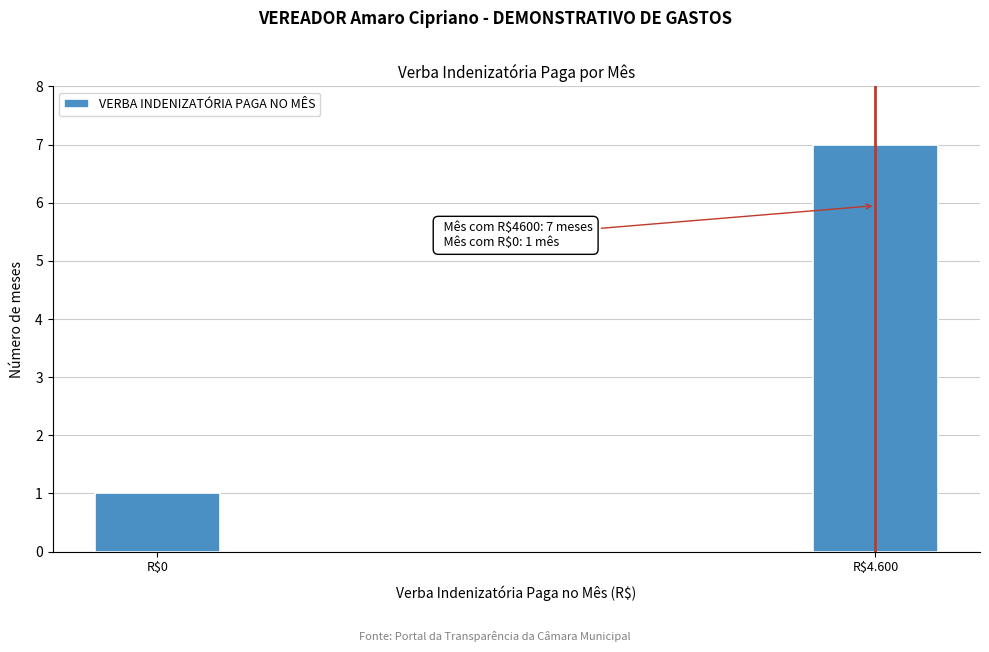

The chart shows a value of 1 at R$0. True or false?

True